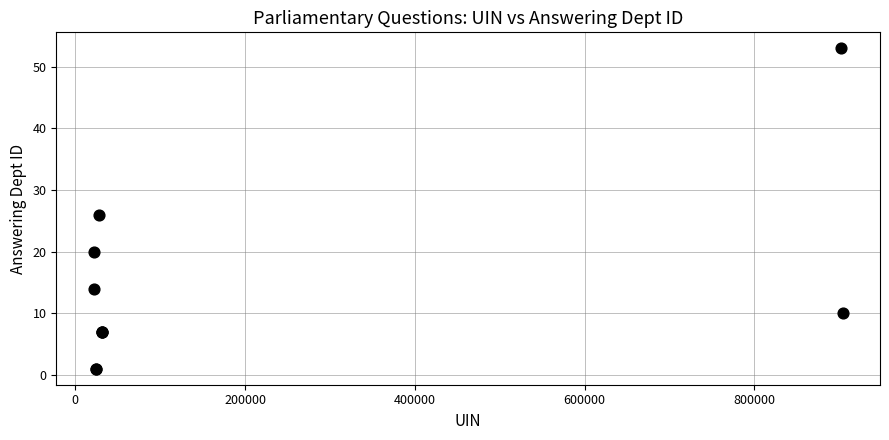

What Y value in the scatter plot is closest to 27?

26